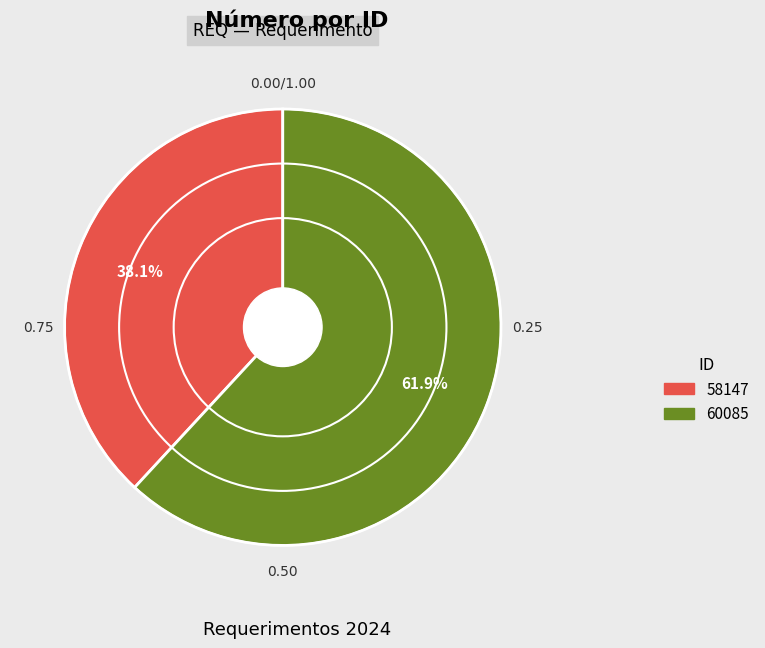

To the nearest percent, what is the difference between the 60085 and 58147 slice percentages?

24%